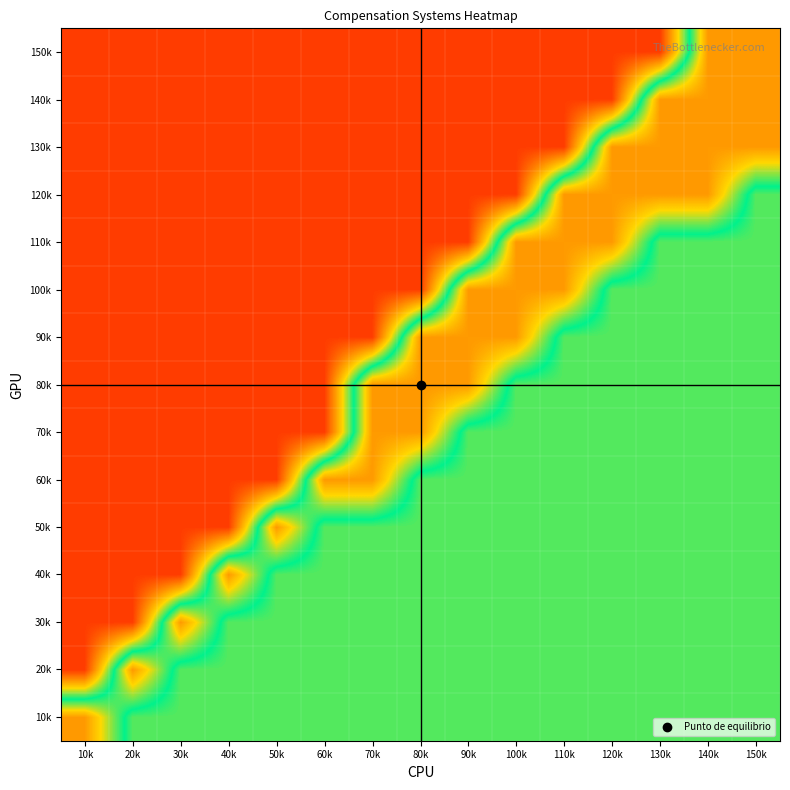

Reading left to right, extract all data points from this chart.

10k: 10k=0.8	20k=0.5	30k=0.5	40k=0.5	50k=0.5	60k=0.5	70k=0.5	80k=0.5	90k=0.5	100k=0.5	110k=0.5	120k=0.5	130k=0.5	140k=0.5	150k=0.5
20k: 10k=0.1	20k=0.8	30k=0.5	40k=0.5	50k=0.5	60k=0.5	70k=0.5	80k=0.5	90k=0.5	100k=0.5	110k=0.5	120k=0.5	130k=0.5	140k=0.5	150k=0.5
30k: 10k=0.1	20k=0.1	30k=0.8	40k=0.5	50k=0.5	60k=0.5	70k=0.5	80k=0.5	90k=0.5	100k=0.5	110k=0.5	120k=0.5	130k=0.5	140k=0.5	150k=0.5
40k: 10k=0.1	20k=0.1	30k=0.1	40k=0.8	50k=0.5	60k=0.5	70k=0.5	80k=0.5	90k=0.5	100k=0.5	110k=0.5	120k=0.5	130k=0.5	140k=0.5	150k=0.5
50k: 10k=0.1	20k=0.1	30k=0.1	40k=0.1	50k=0.8	60k=0.5	70k=0.5	80k=0.5	90k=0.5	100k=0.5	110k=0.5	120k=0.5	130k=0.5	140k=0.5	150k=0.5
60k: 10k=0.1	20k=0.1	30k=0.1	40k=0.1	50k=0.1	60k=0.8	70k=0.8	80k=0.5	90k=0.5	100k=0.5	110k=0.5	120k=0.5	130k=0.5	140k=0.5	150k=0.5
70k: 10k=0.1	20k=0.1	30k=0.1	40k=0.1	50k=0.1	60k=0.1	70k=0.8	80k=0.8	90k=0.5	100k=0.5	110k=0.5	120k=0.5	130k=0.5	140k=0.5	150k=0.5
80k: 10k=0.1	20k=0.1	30k=0.1	40k=0.1	50k=0.1	60k=0.1	70k=0.8	80k=0.8	90k=0.8	100k=0.5	110k=0.5	120k=0.5	130k=0.5	140k=0.5	150k=0.5
90k: 10k=0.1	20k=0.1	30k=0.1	40k=0.1	50k=0.1	60k=0.1	70k=0.1	80k=0.8	90k=0.8	100k=0.8	110k=0.5	120k=0.5	130k=0.5	140k=0.5	150k=0.5
100k: 10k=0.1	20k=0.1	30k=0.1	40k=0.1	50k=0.1	60k=0.1	70k=0.1	80k=0.1	90k=0.8	100k=0.8	110k=0.8	120k=0.5	130k=0.5	140k=0.5	150k=0.5
110k: 10k=0.1	20k=0.1	30k=0.1	40k=0.1	50k=0.1	60k=0.1	70k=0.1	80k=0.1	90k=0.1	100k=0.8	110k=0.8	120k=0.8	130k=0.5	140k=0.5	150k=0.5
120k: 10k=0.1	20k=0.1	30k=0.1	40k=0.1	50k=0.1	60k=0.1	70k=0.1	80k=0.1	90k=0.1	100k=0.1	110k=0.8	120k=0.8	130k=0.8	140k=0.8	150k=0.5
130k: 10k=0.1	20k=0.1	30k=0.1	40k=0.1	50k=0.1	60k=0.1	70k=0.1	80k=0.1	90k=0.1	100k=0.1	110k=0.1	120k=0.8	130k=0.8	140k=0.8	150k=0.8
140k: 10k=0.1	20k=0.1	30k=0.1	40k=0.1	50k=0.1	60k=0.1	70k=0.1	80k=0.1	90k=0.1	100k=0.1	110k=0.1	120k=0.1	130k=0.8	140k=0.8	150k=0.8
150k: 10k=0.1	20k=0.1	30k=0.1	40k=0.1	50k=0.1	60k=0.1	70k=0.1	80k=0.1	90k=0.1	100k=0.1	110k=0.1	120k=0.1	130k=0.1	140k=0.8	150k=0.8